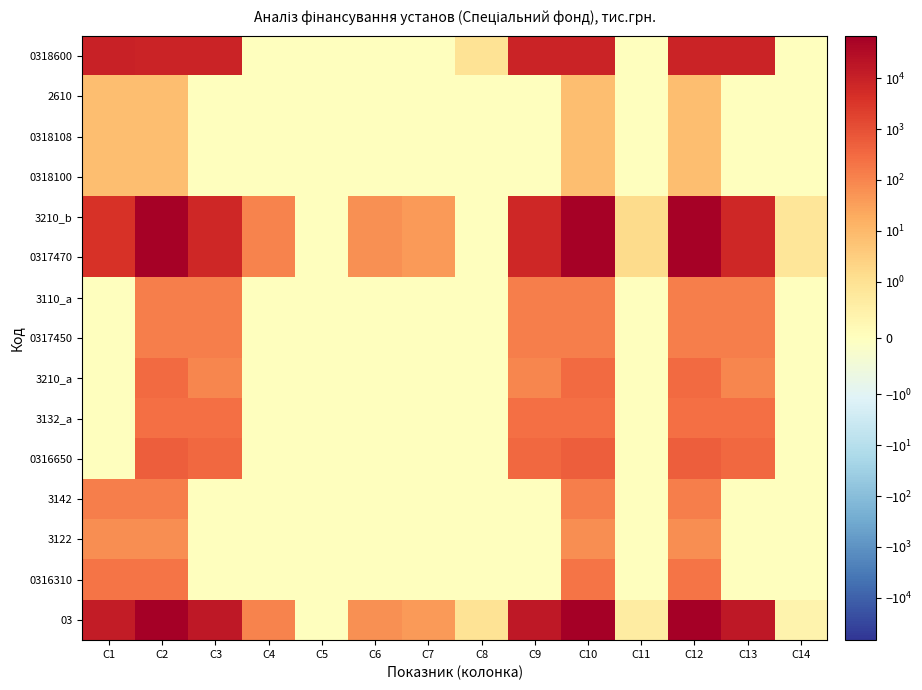

Count the number of data series in this chart.

15